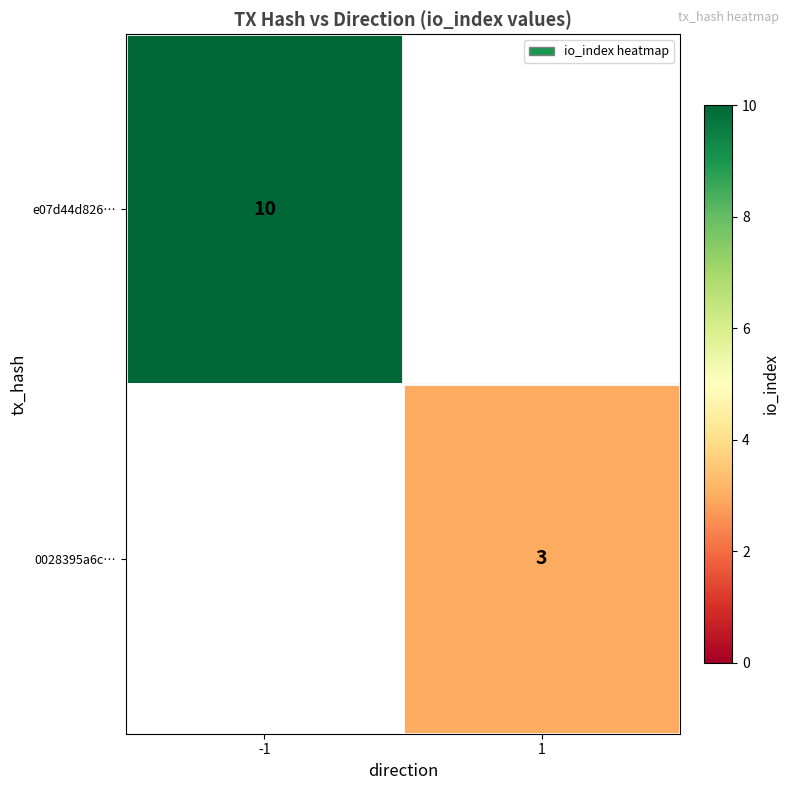

The value of e07d44d826… at -1 is 15. True or false?

False